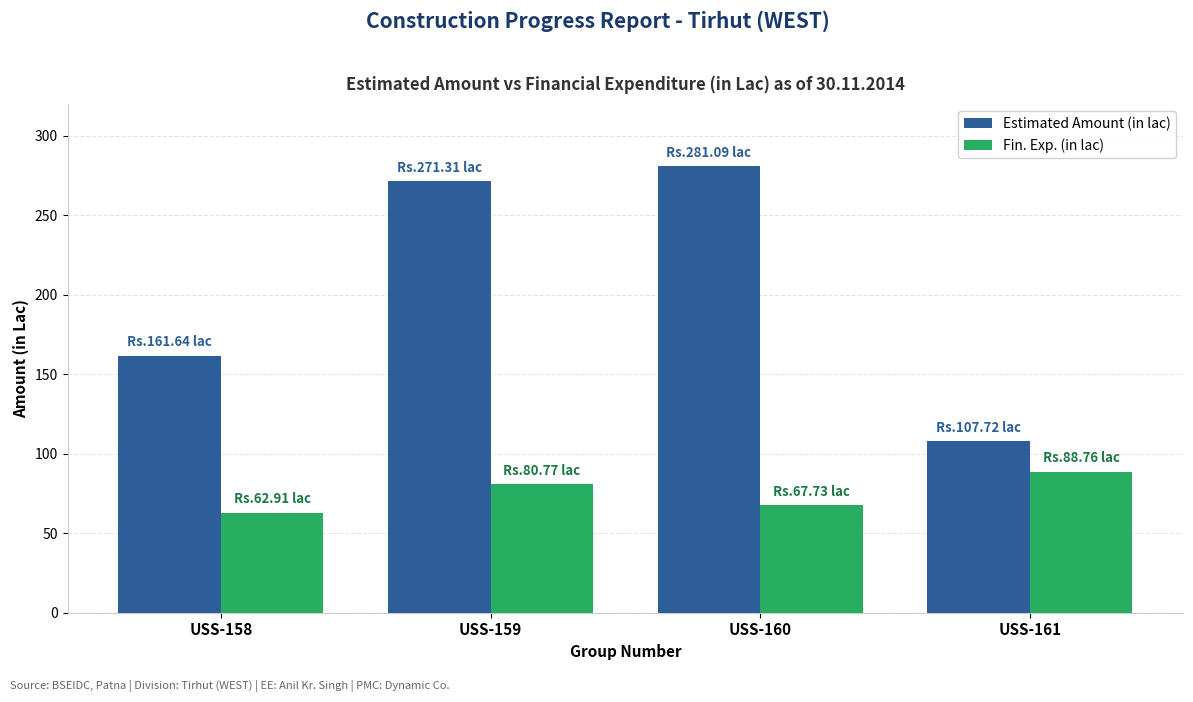

What is the difference between the highest and lowest values at USS-161?

19.0